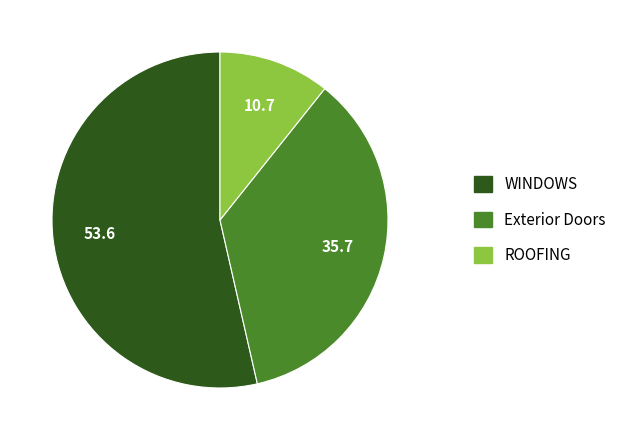

The ROOFING slice represents 5% of the pie. True or false?

False